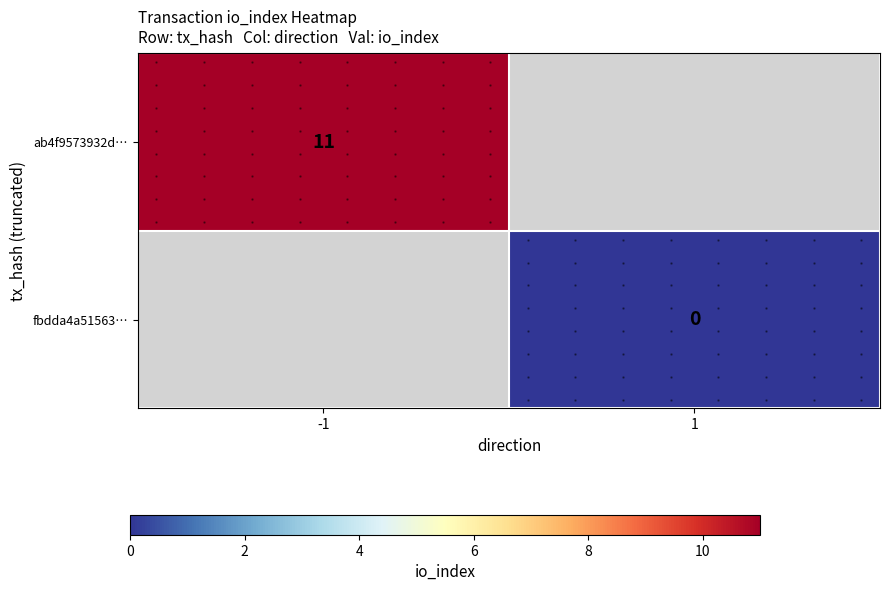

The ab4f9573932d… series shows 11.0 at -1. True or false?

True